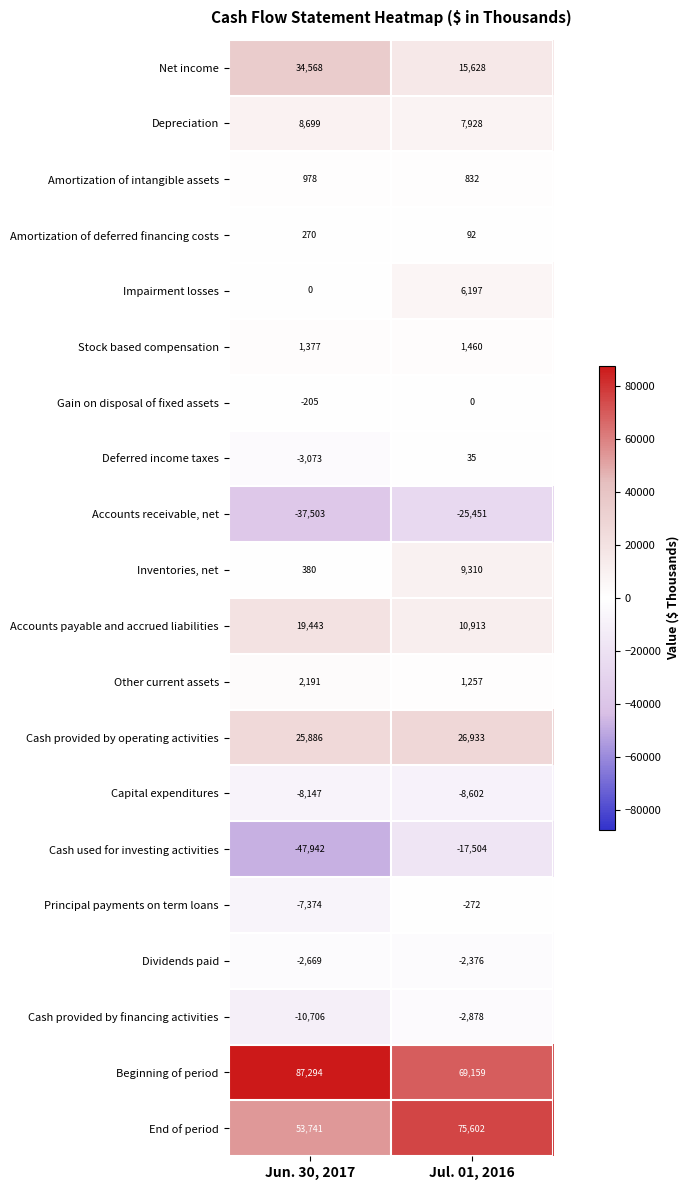

Between Jun. 30, 2017 and Jul. 01, 2016, which series saw the biggest shift?

Cash used for investing activities